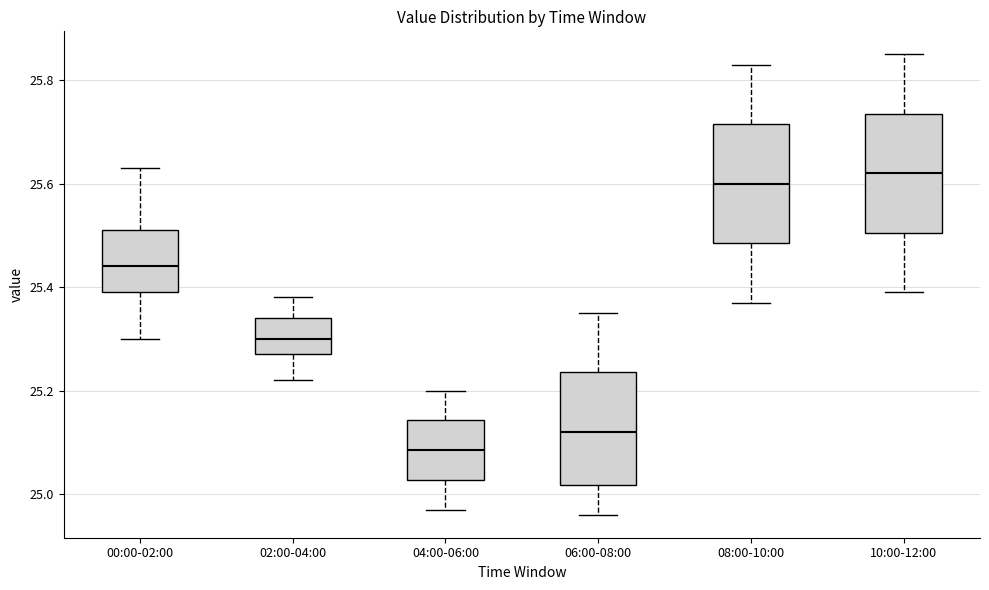

Reading left to right, transcribe this box plot: for each box, give where its median line is, the range the box spans, and where its two whiskers end, as read against the y-axis. The values are not printed on the chart, so give them approximately, as read against the axis.

00:00-02:00: median 25.44, box 25.40 to 25.52, whiskers 25.30 to 25.64
02:00-04:00: median 25.30, box 25.28 to 25.34, whiskers 25.22 to 25.38
04:00-06:00: median 25.08, box 25.02 to 25.14, whiskers 24.98 to 25.20
06:00-08:00: median 25.12, box 25.02 to 25.24, whiskers 24.96 to 25.36
08:00-10:00: median 25.60, box 25.48 to 25.72, whiskers 25.38 to 25.84
10:00-12:00: median 25.62, box 25.50 to 25.74, whiskers 25.40 to 25.86